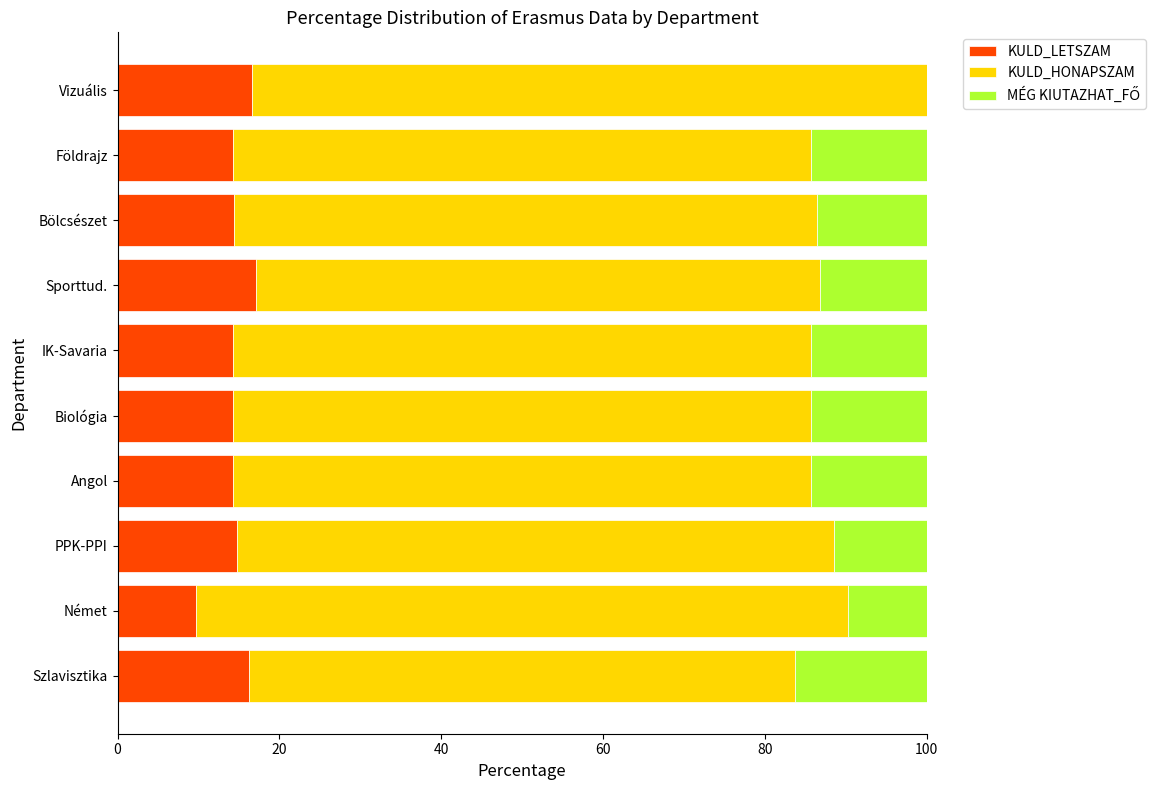

What is the sum of the KULD_LETSZAM values at Vizuális and Bölcsészet?

31.1